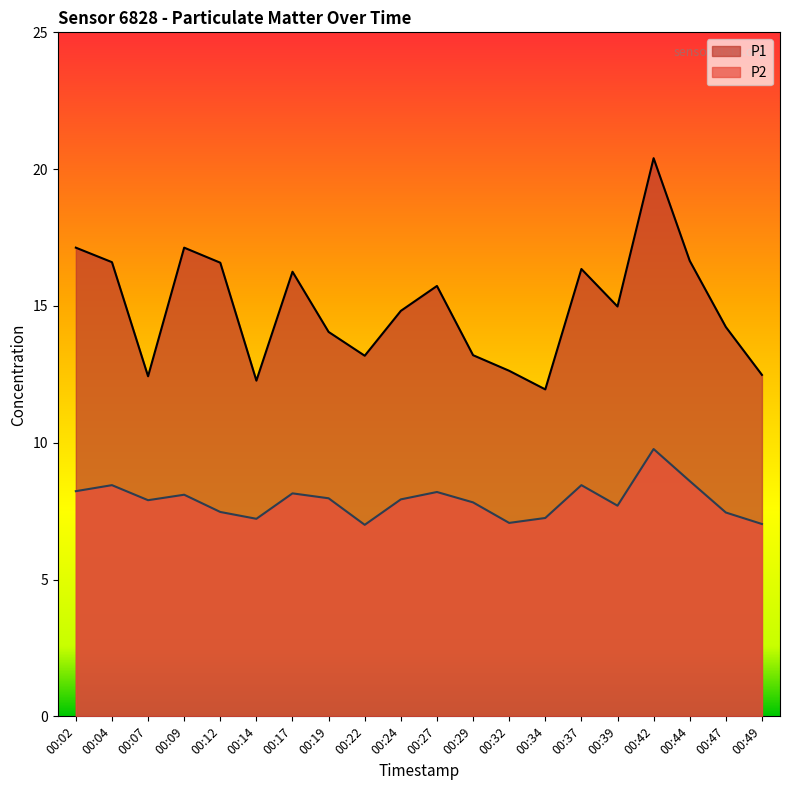

At which label is P2 closest to 8?

00:19